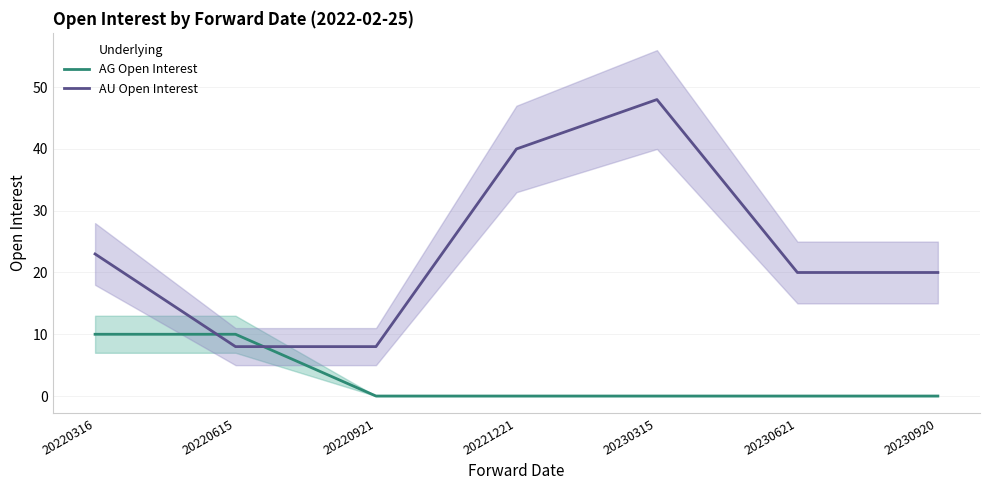

What is the maximum value for AU Open Interest?

48